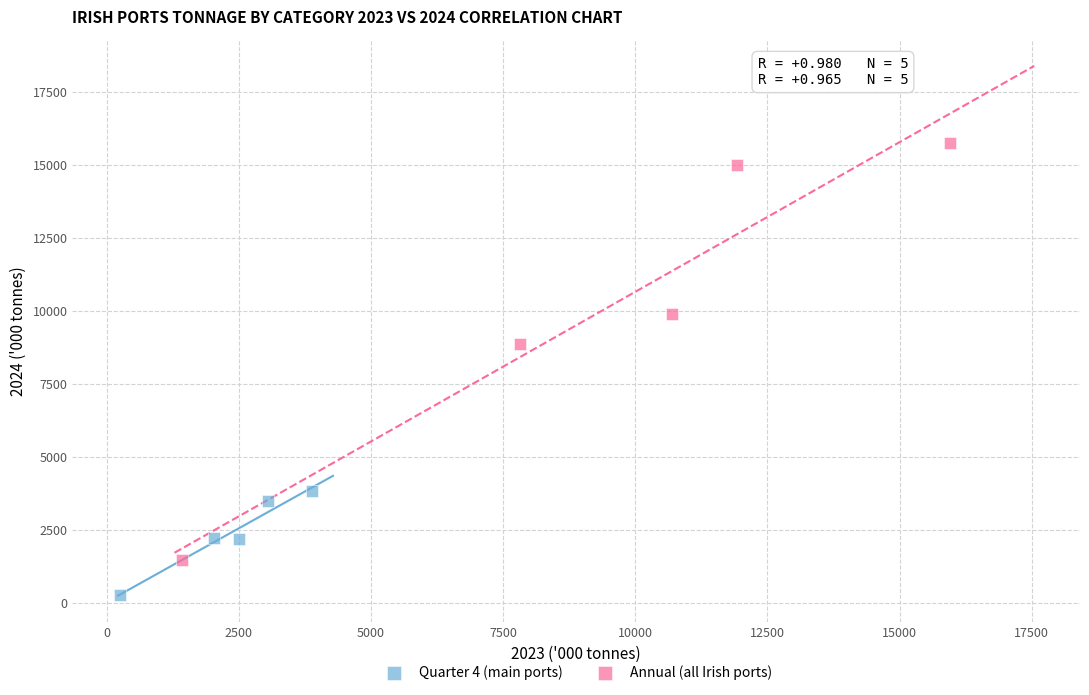

Which series reaches the minimum Y coordinate?

Quarter 4 (main ports)